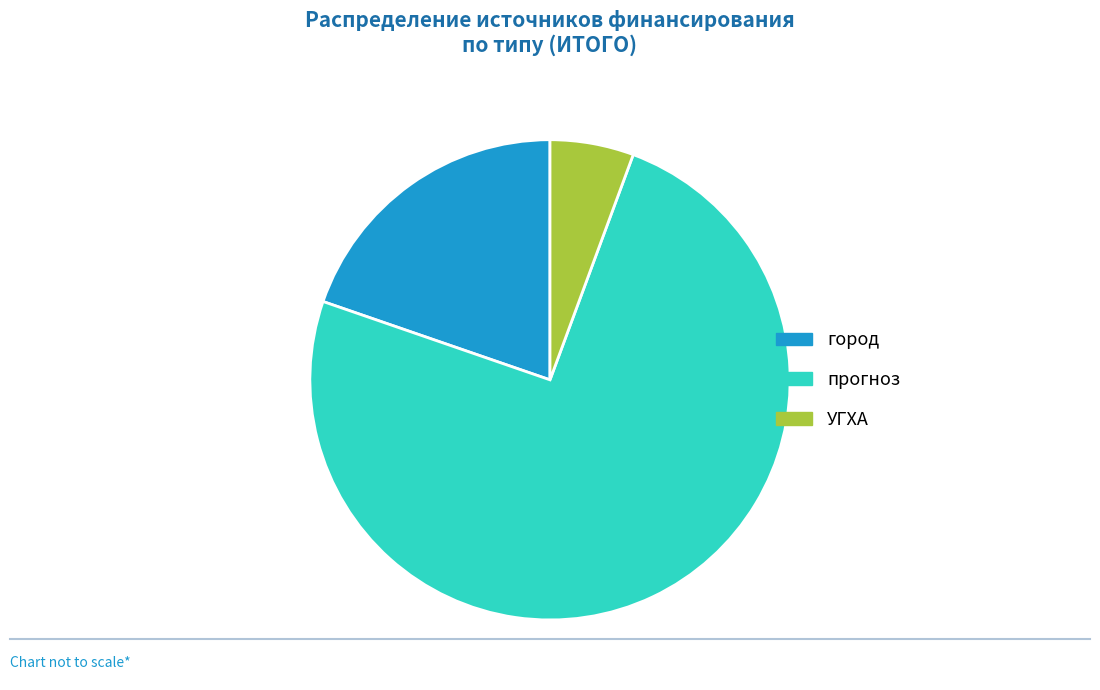

What is the ratio of the value at город to the value at УГХА?

3.5